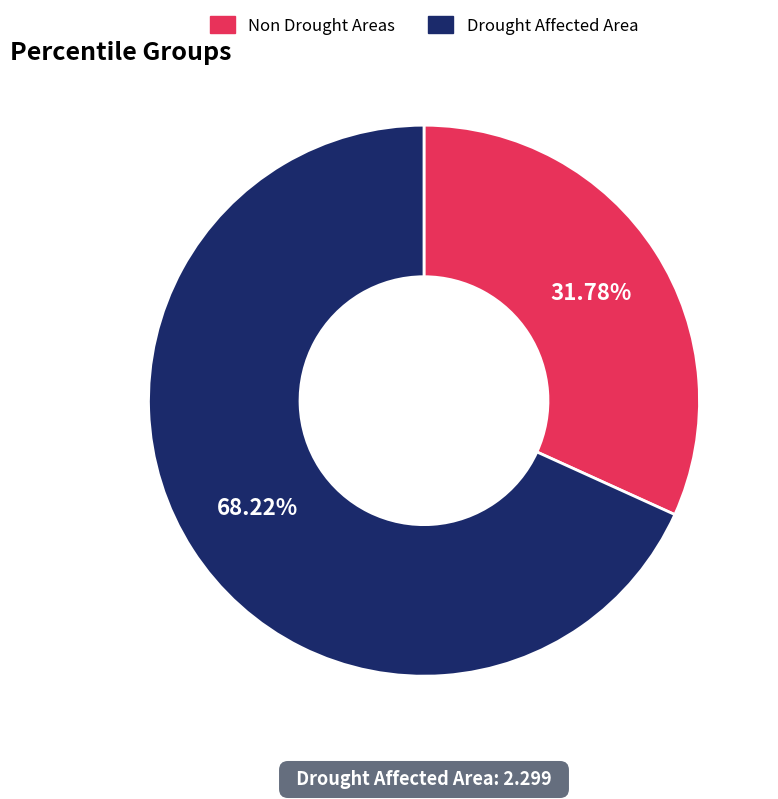

How many slices are in this pie chart?

2